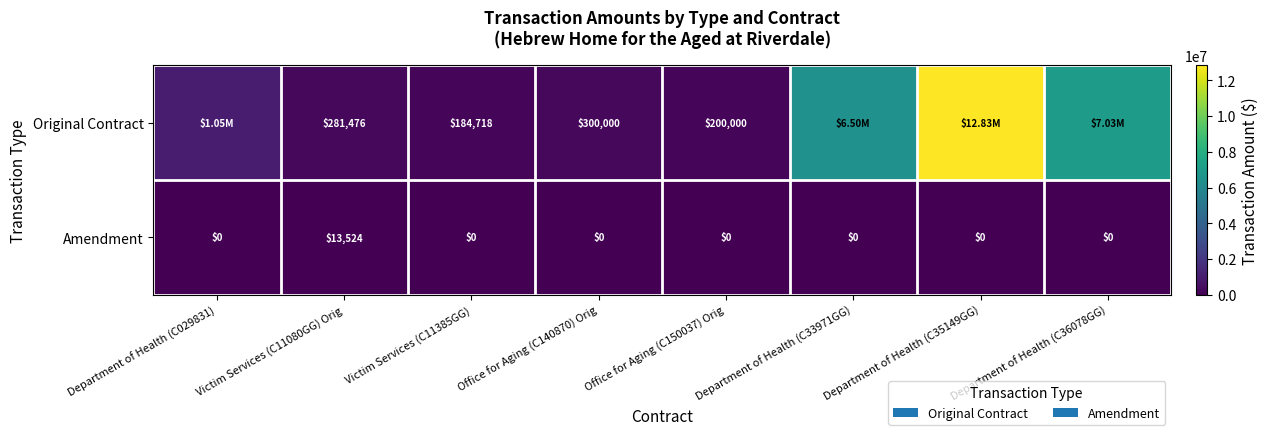

Rank the series at Victim Services (C11080GG) Orig from lowest to highest value.

Amendment, Original Contract